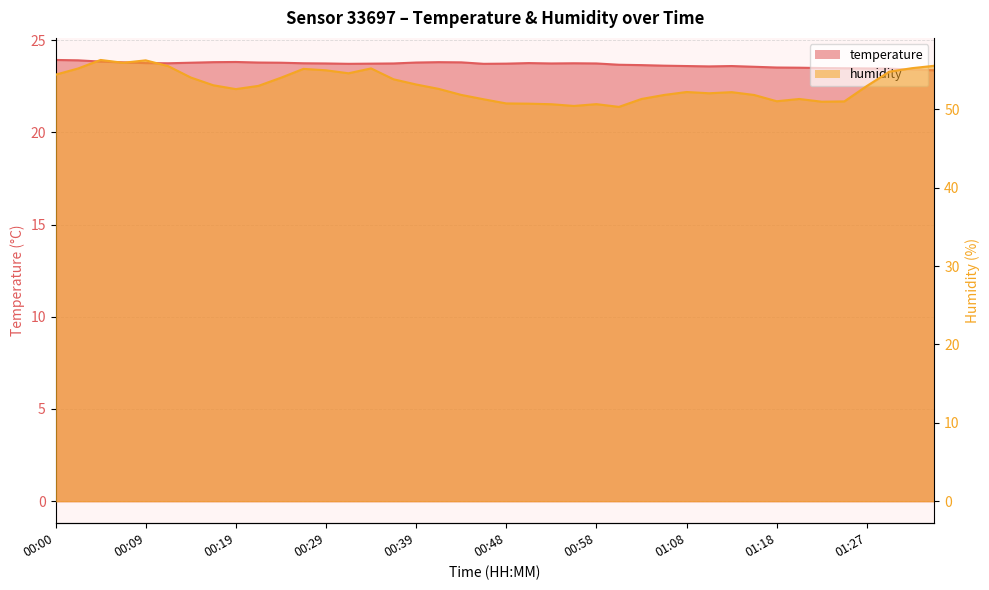

What is the difference between the maximum and minimum values in the temperature series?

0.6